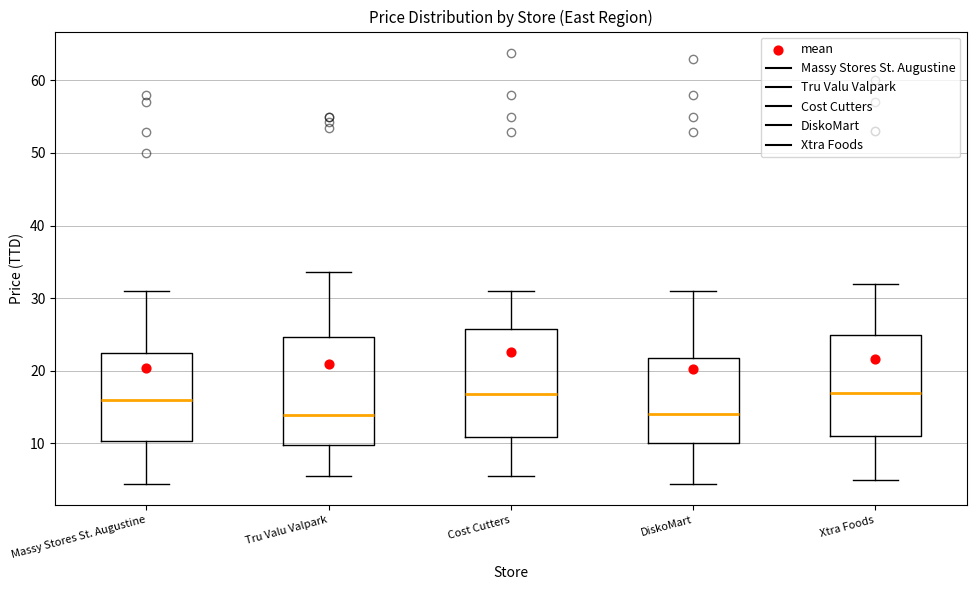

Where is the lower edge of the box for Xtra Foods on the y-axis? The values are not printed on the chart, so give them approximately, as read against the axis.

11